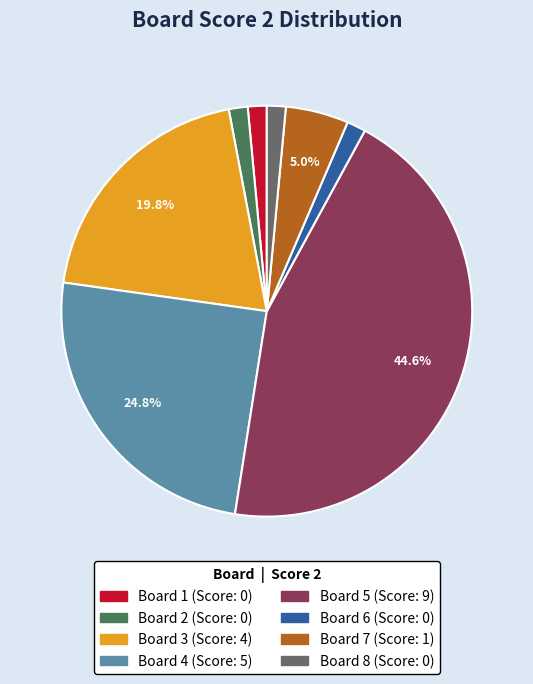

Is there any slice that represents more than half of the pie?

No